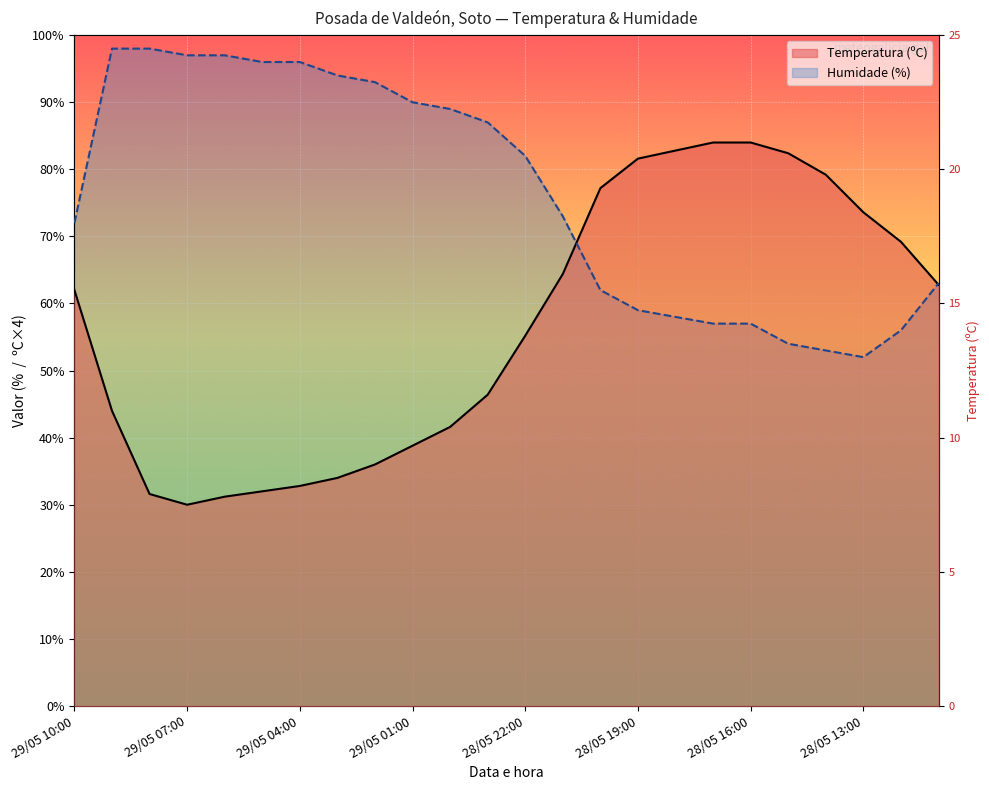

Which category has the highest value across all series?

29/05 09:00